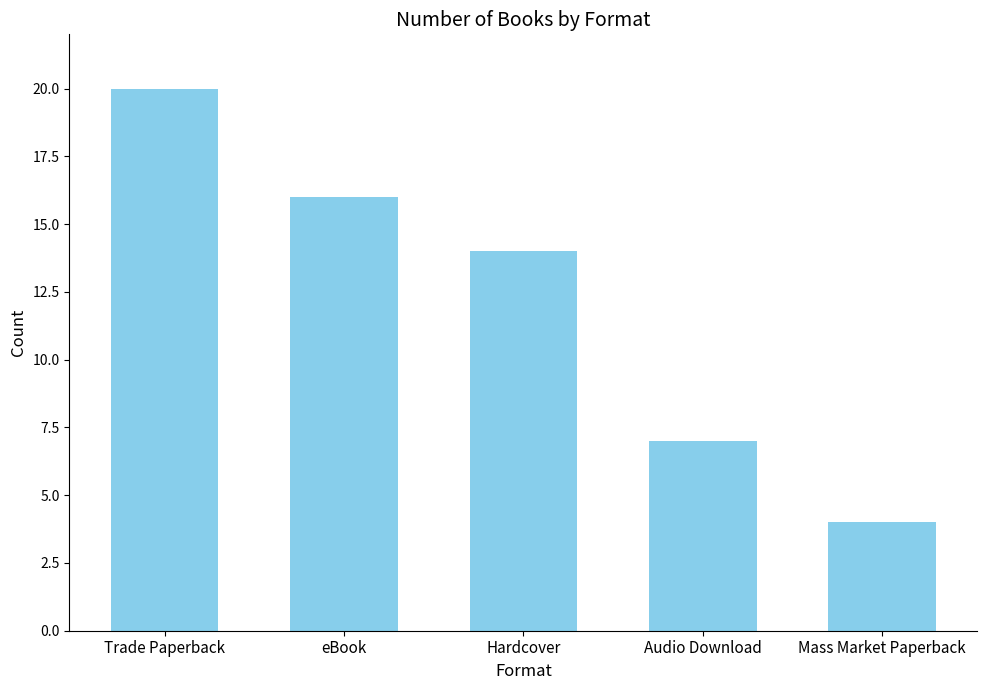

At which label does the data first exceed 14?

Trade Paperback